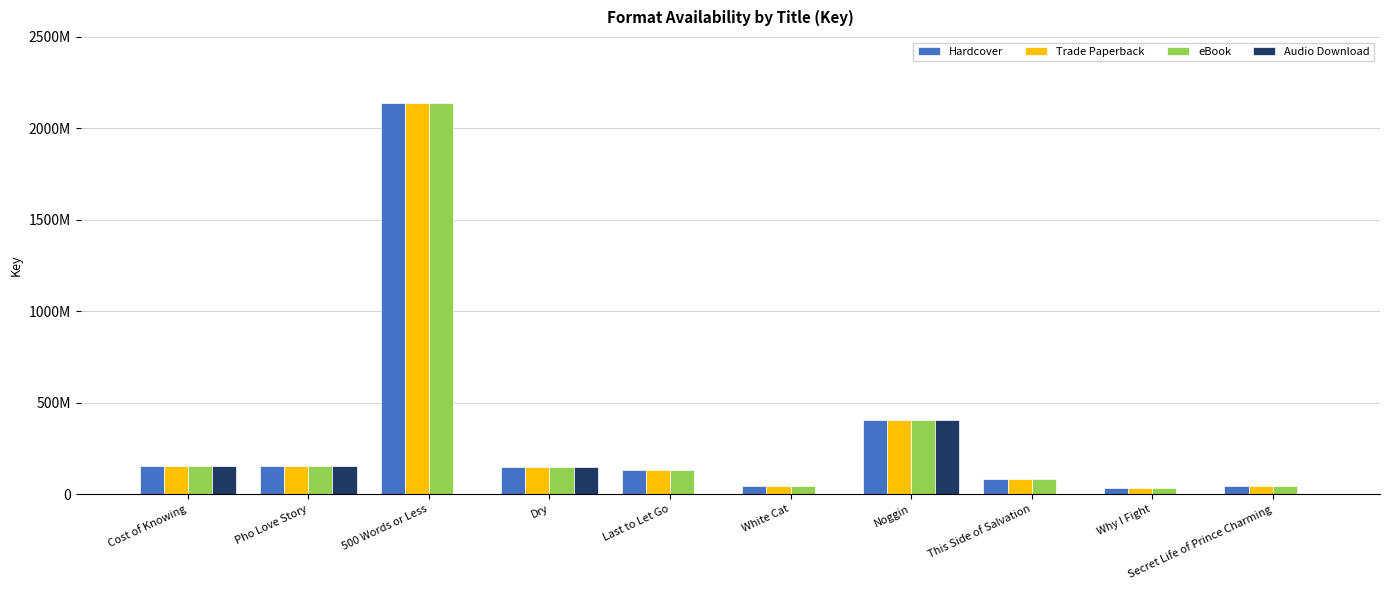

Does the chart contain stacked bars?

No